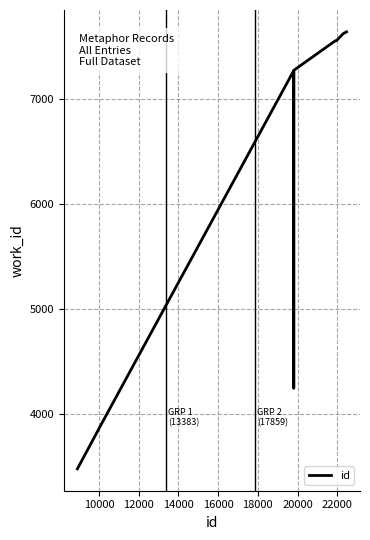

What is the difference between the maximum and minimum values?

4162